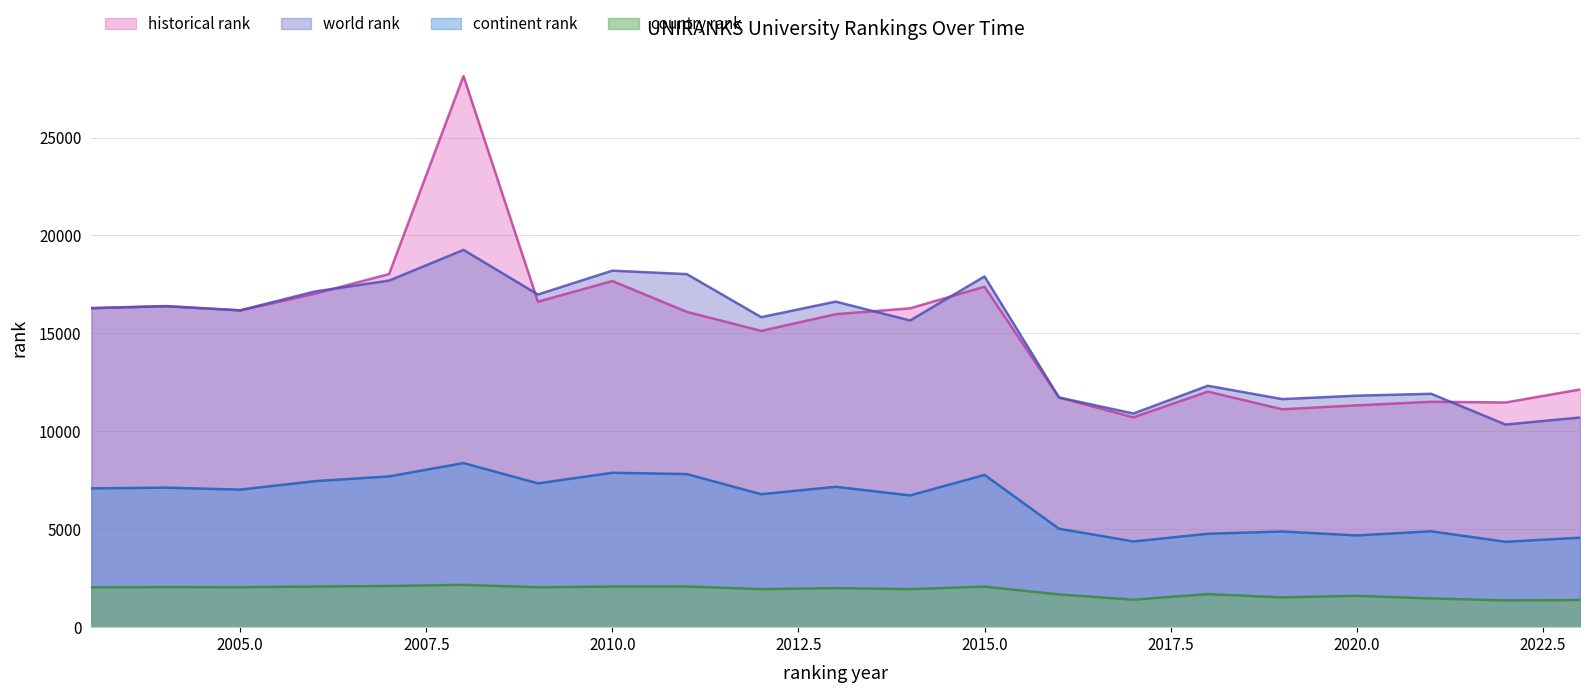

How many interior local valleys does the continent rank series have?

7